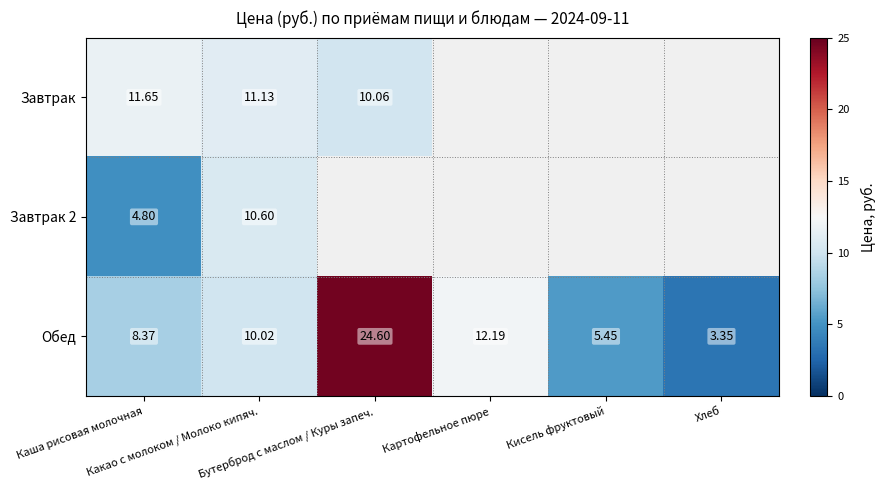

How many series are shown in this chart?

3